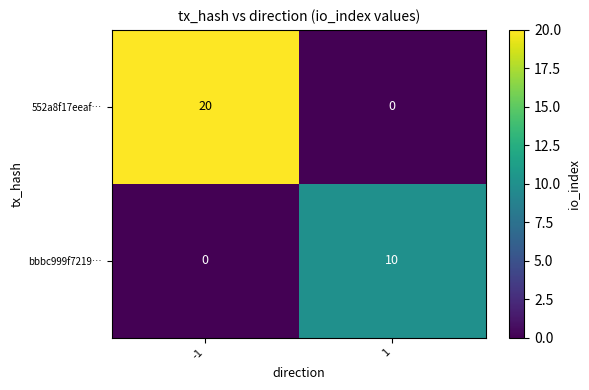

The value of bbbc999f7219… at 1 is 10. True or false?

True